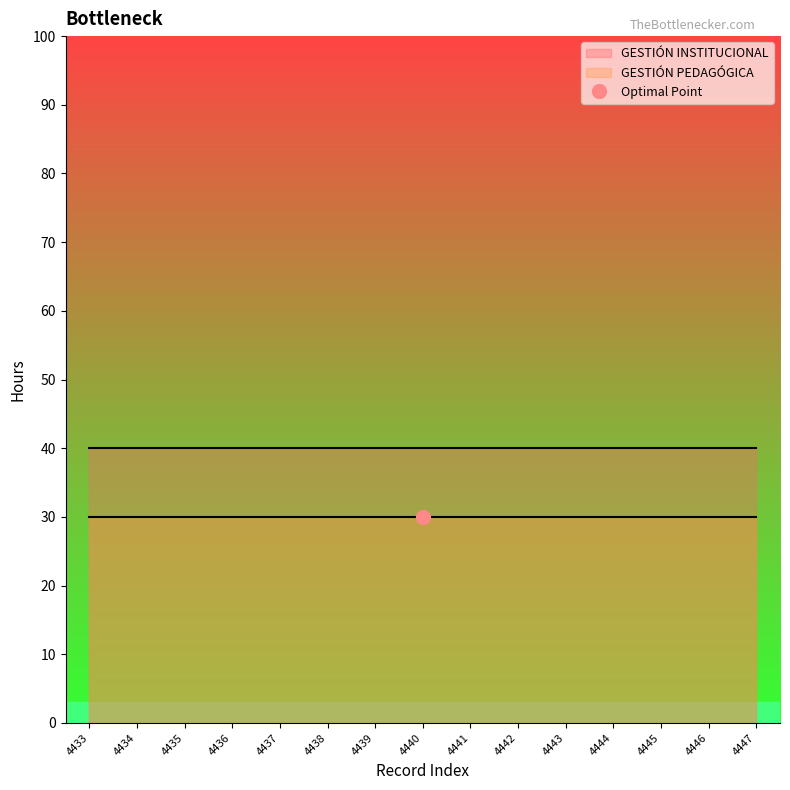

Is it true that GESTIÓN INSTITUCIONAL equals 40 at 4439?

True